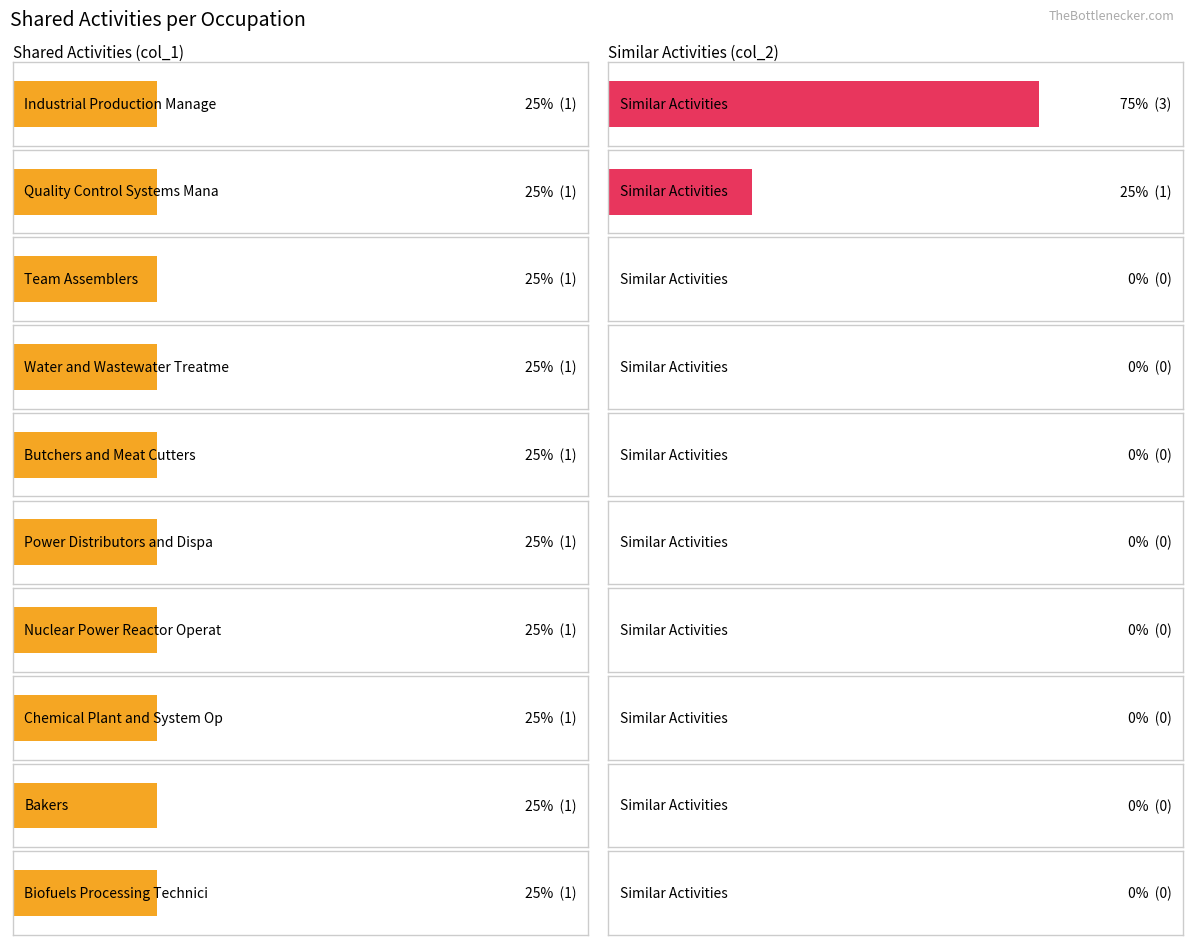

Rank the series by their maximum value, from highest to lowest.

Similar Activities, Shared Activities